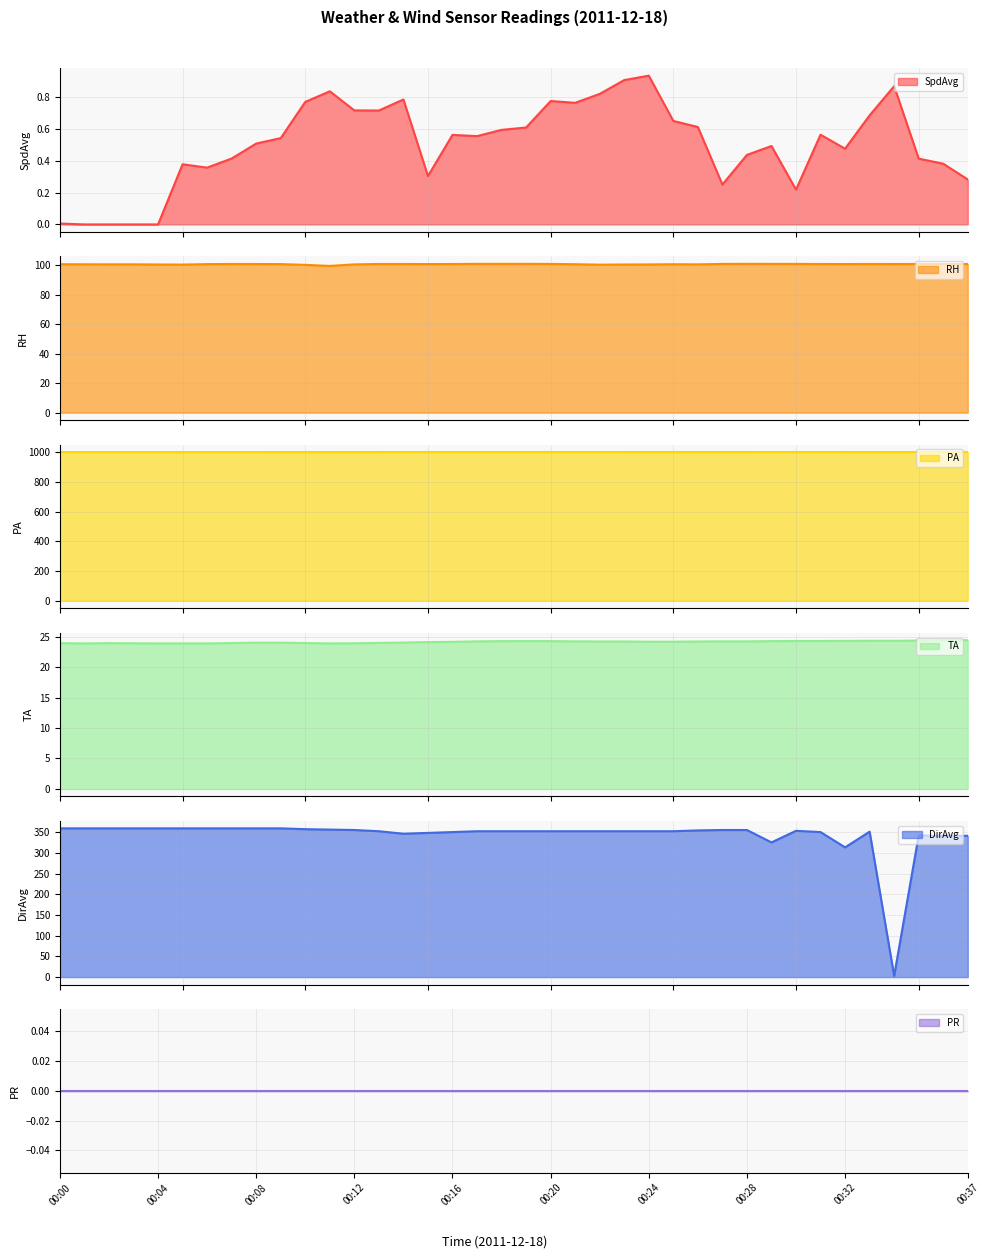

What is the value of the RH point at the 19th from the left?

101.1